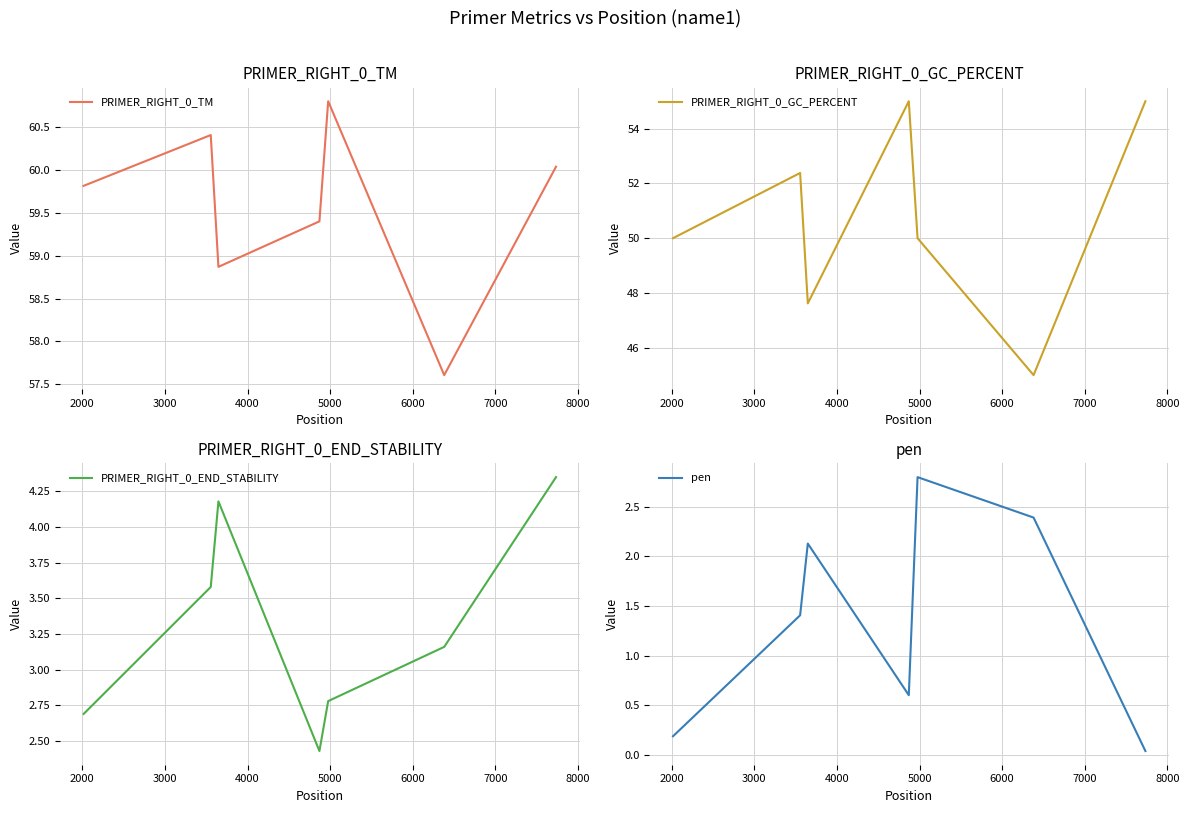

How many interior local peaks does the pen series have?

2